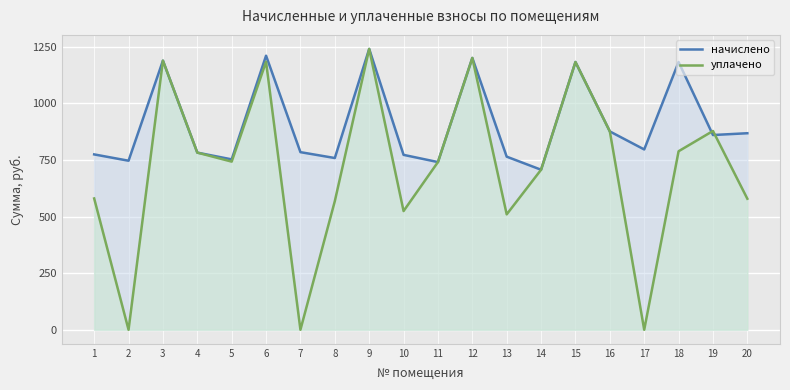

At which label does начислено reach its peak?

9